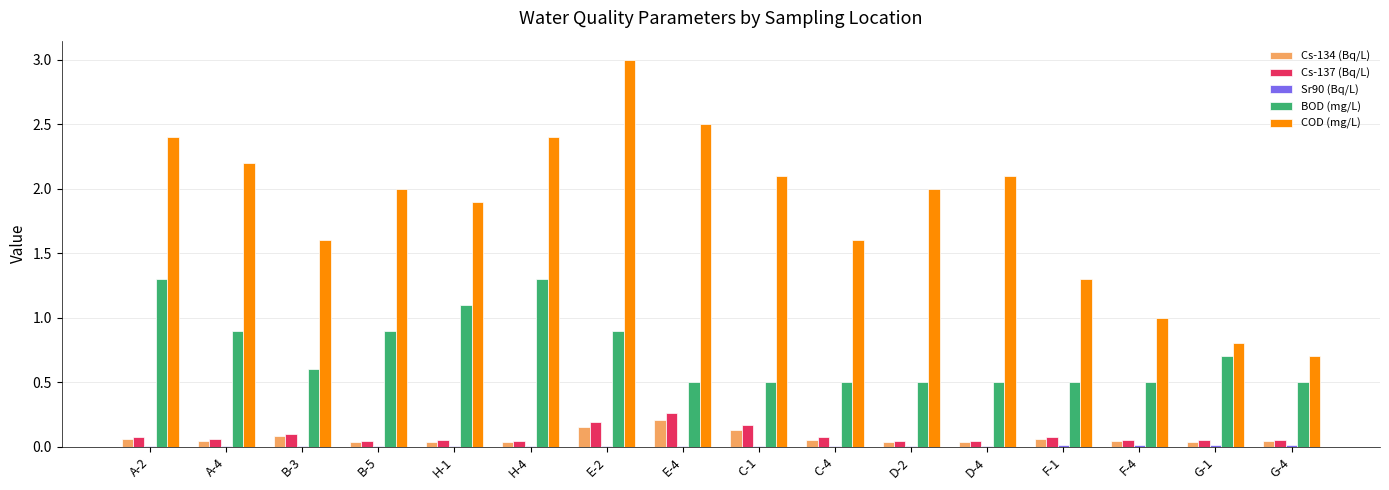

The BOD (mg/L) series shows 0.5 at E-4. True or false?

True